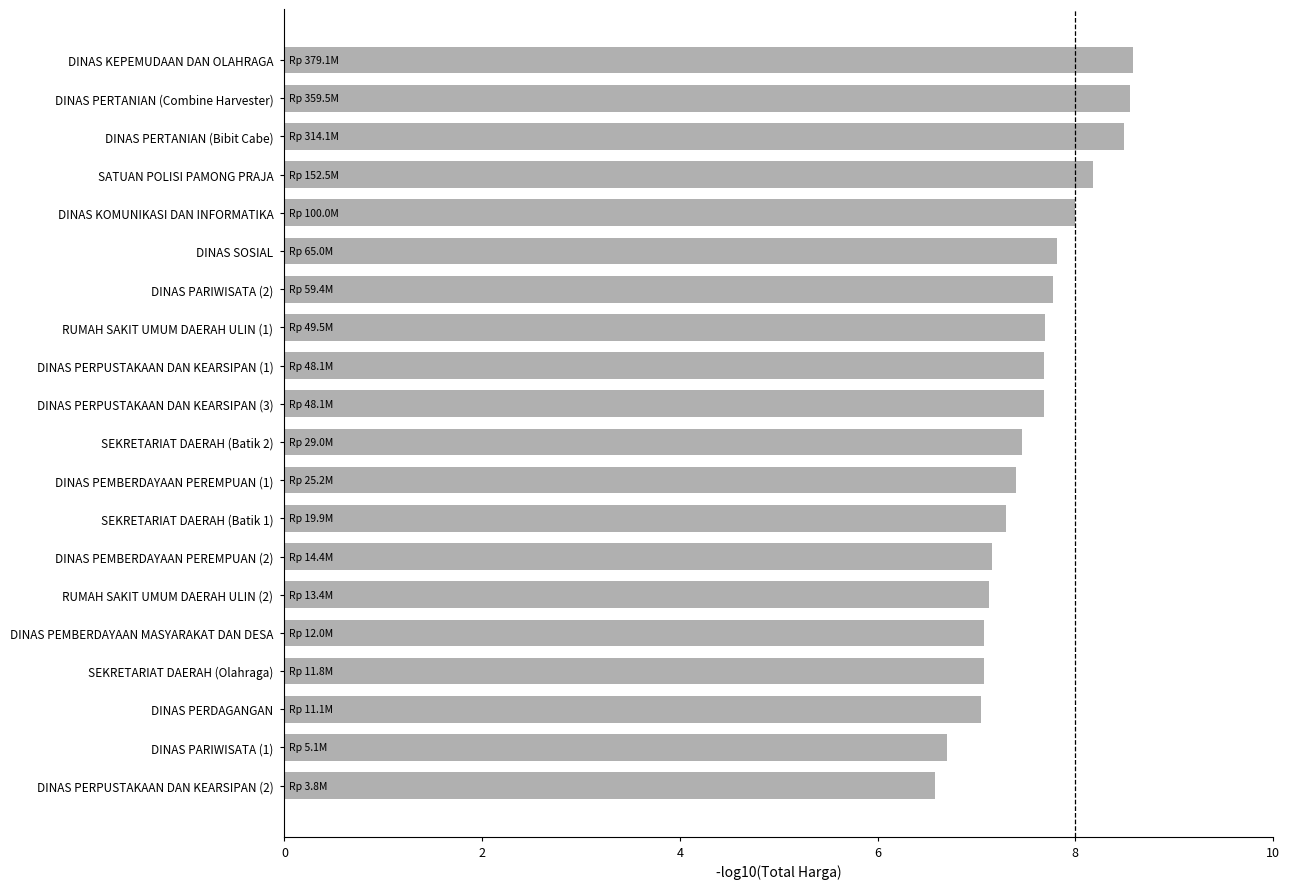

What is the change in value from SEKRETARIAT DAERAH (Olahraga) to DINAS KOMUNIKASI DAN INFORMATIKA?

+0.9